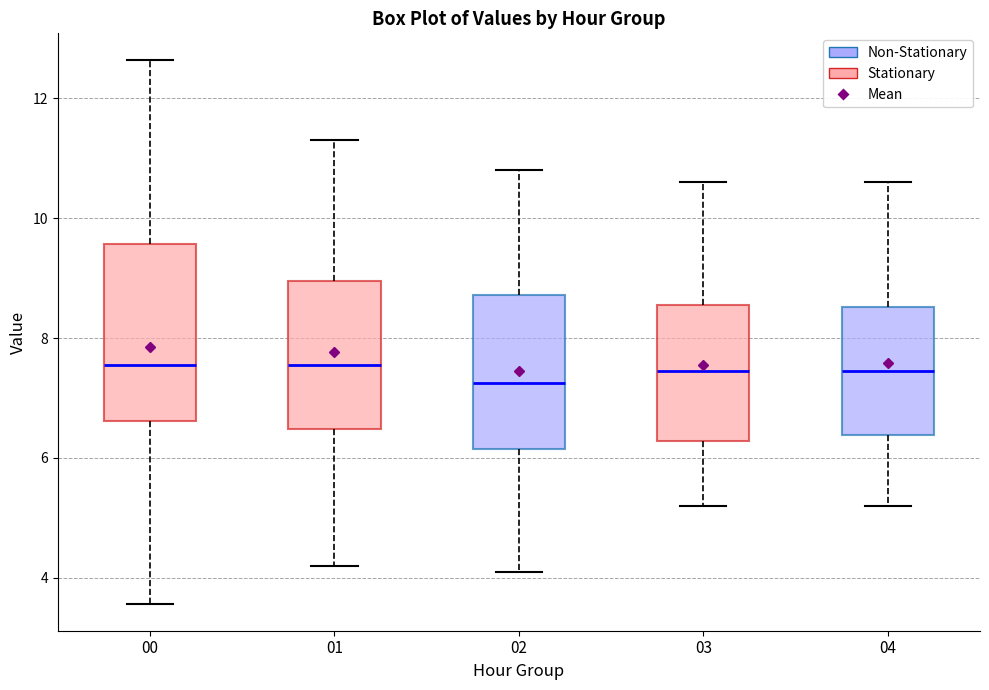

Reading left to right, read every box against the y-axis: the position of its median line, the range the box covers, and the ends of its whiskers. The values are not printed on the chart, so give them approximately, as read against the axis.

00: median 7.6, box 6.6 to 9.6, whiskers 3.6 to 12.6
01: median 7.6, box 6.4 to 9.0, whiskers 4.2 to 11.4
02: median 7.2, box 6.2 to 8.8, whiskers 4.2 to 10.8
03: median 7.4, box 6.2 to 8.6, whiskers 5.2 to 10.6
04: median 7.4, box 6.4 to 8.6, whiskers 5.2 to 10.6